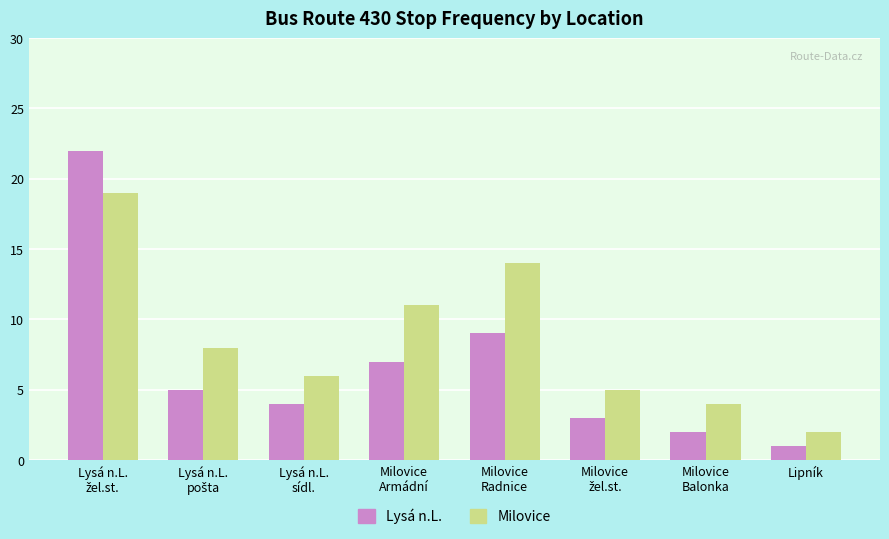

Reading left to right, transcribe all the data shown in this chart.

Lysá n.L.: 22	5	4	7	9	3	2	1
Milovice: 19	8	6	11	14	5	4	2